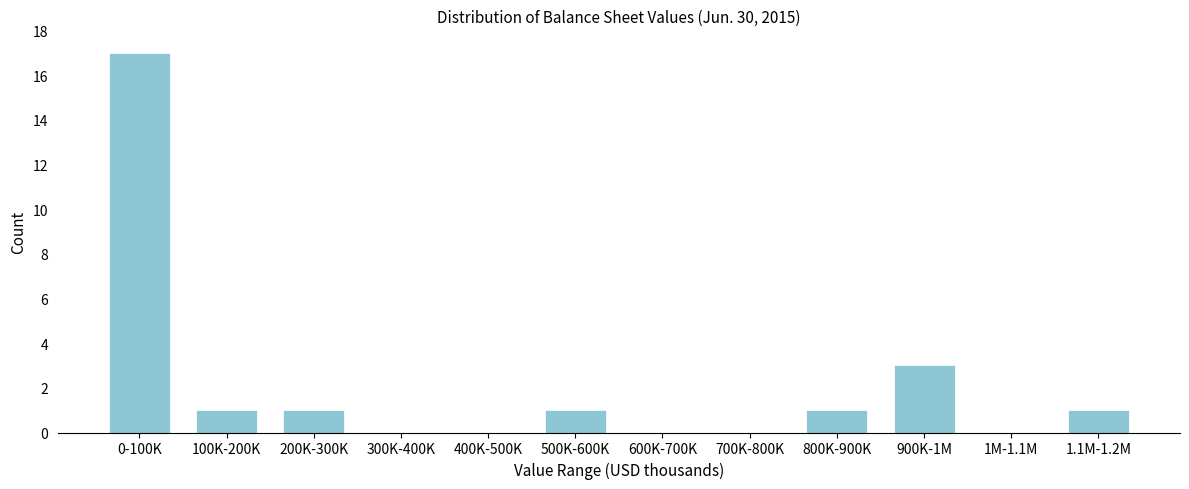

Reading left to right, what are all the values shown in this chart?

0-100K=17	100K-200K=1	200K-300K=1	300K-400K=0	400K-500K=0	500K-600K=1	600K-700K=0	700K-800K=0	800K-900K=1	900K-1M=3	1M-1.1M=0	1.1M-1.2M=1